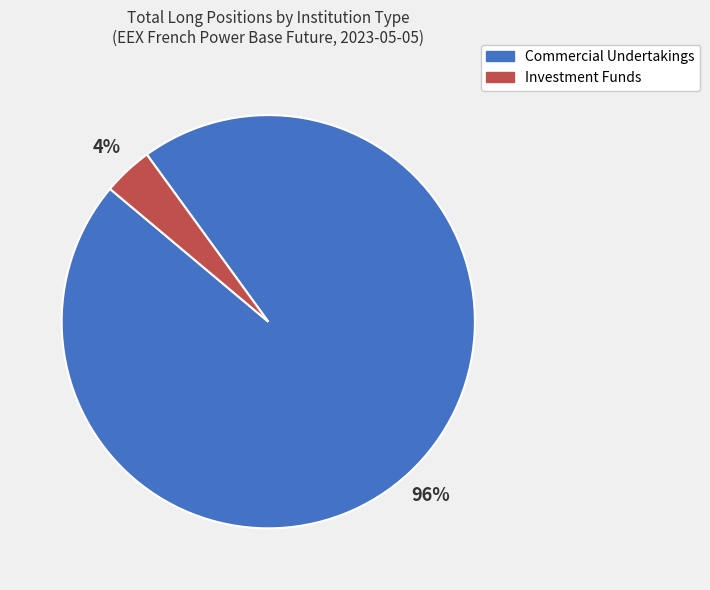

Which category has the smallest portion of the pie?

Investment Funds